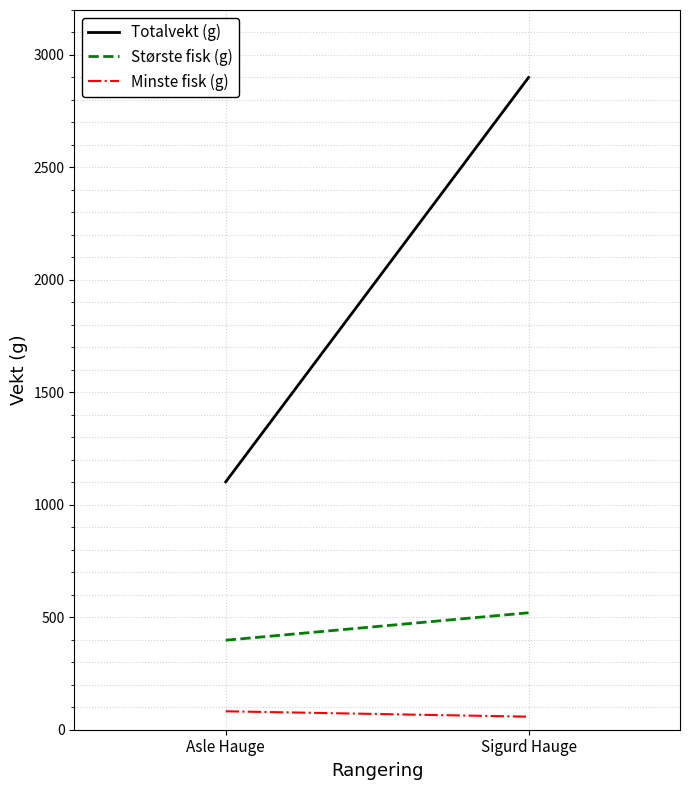

Rank the categories by Minste fisk (g) value from lowest to highest.

Sigurd Hauge, Asle Hauge